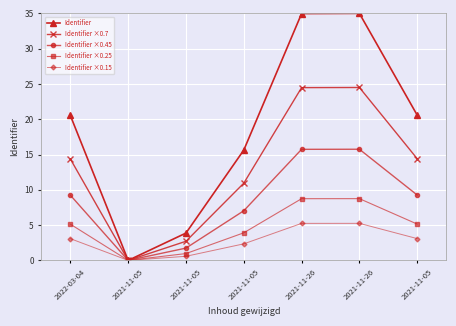

What is the total value across all series at 2022-03-04?

52.4